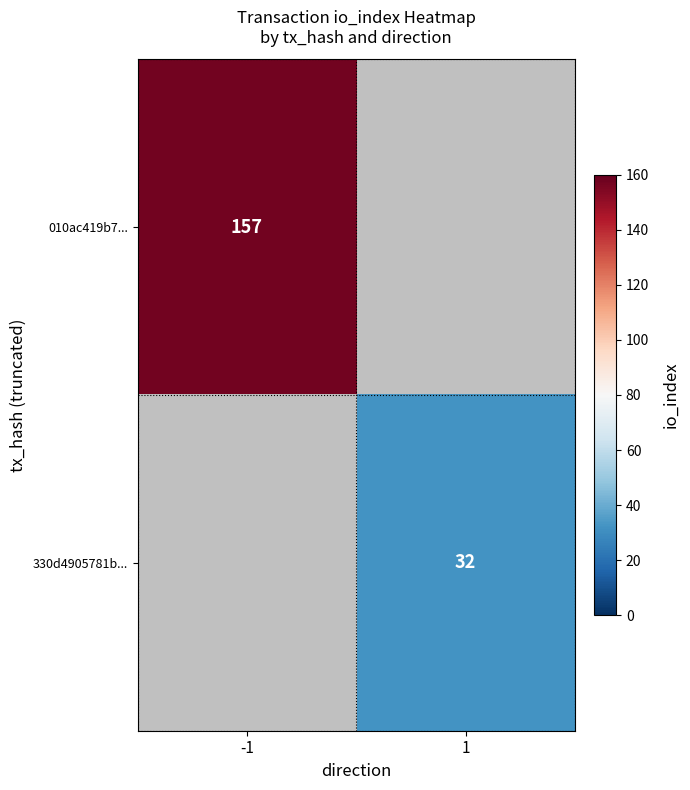

The 010ac419b7... series shows 84.3 at -1. True or false?

False